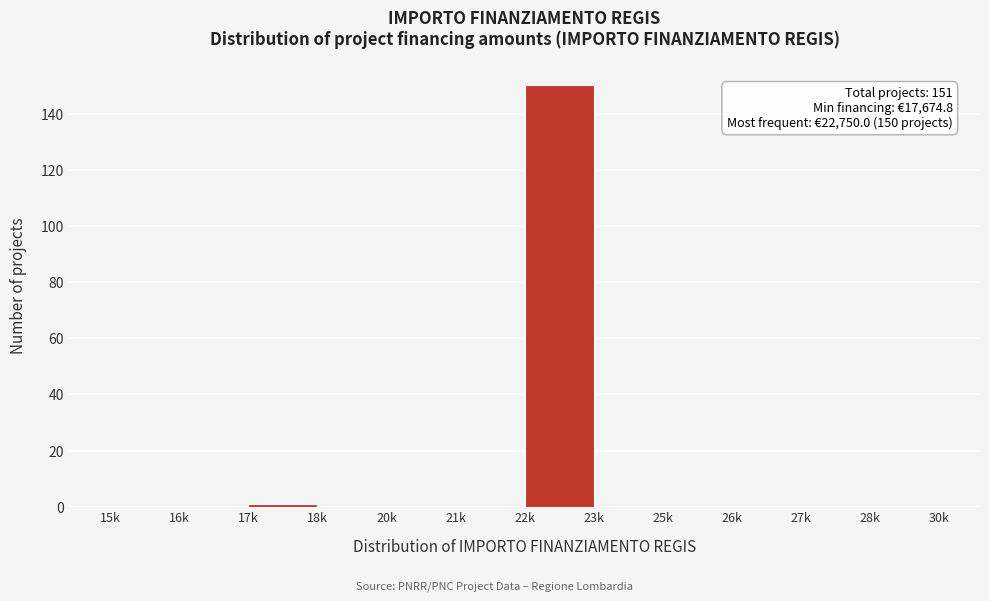

Reading left to right, list all the values displayed in this chart.

15k=0	16k=0	17k=1	18k=0	20k=0	21k=0	22k=150	23k=0	25k=0	26k=0	27k=0	28k=0